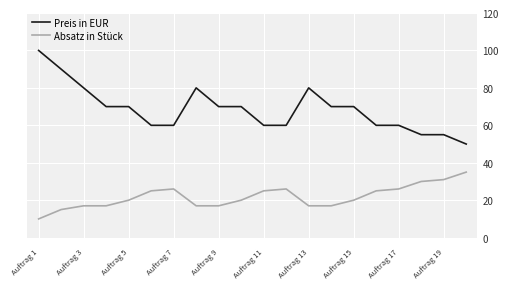

Does the chart display data point markers on the line(s)?

No